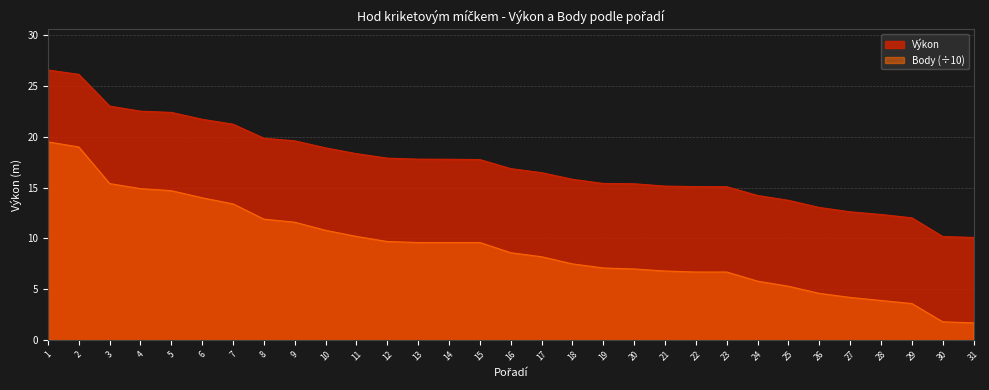

Reading right to left, extract all data points from this chart.

Výkon: 10.1	10.2	12.0	12.4	12.6	13.1	13.8	14.2	15.1	15.1	15.2	15.4	15.4	15.8	16.5	16.9	17.8	17.8	17.8	17.9	18.3	18.9	19.6	19.9	21.2	21.7	22.4	22.5	23.0	26.1	26.6
Body: 1.7	1.8	3.6	3.9	4.2	4.6	5.3	5.8	6.7	6.7	6.8	7.0	7.1	7.5	8.2	8.6	9.6	9.6	9.6	9.7	10.2	10.8	11.6	11.9	13.4	14.0	14.7	14.9	15.4	19.0	19.5